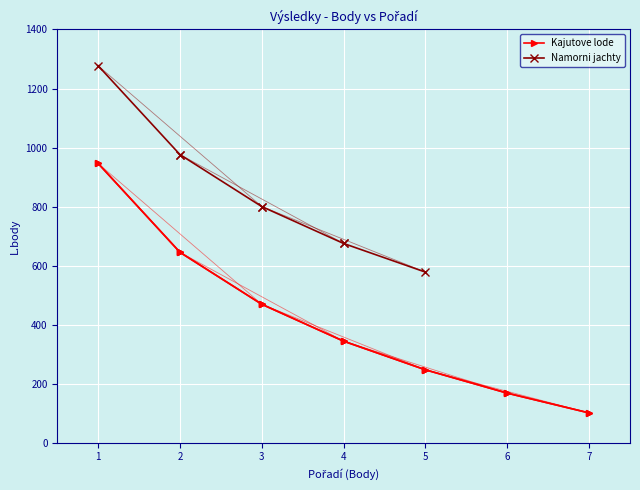

How many Kajutove lode values are between 645 and 946?

2